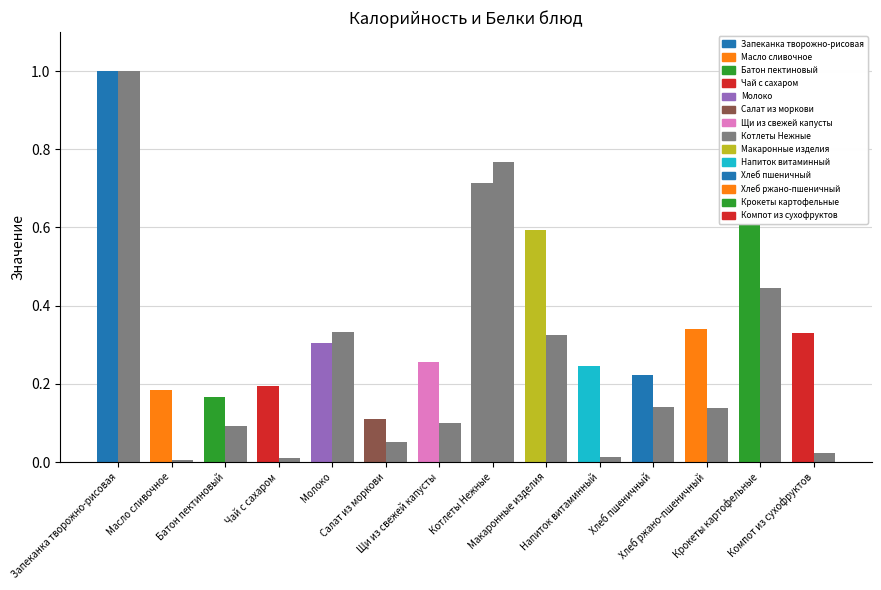

The value of Белки at Щи из свежей капусты is 0.1. True or false?

False